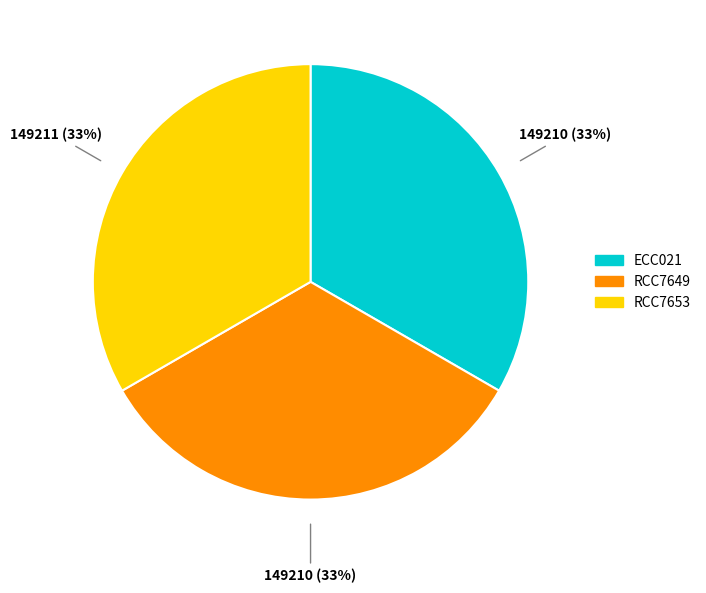

Is it true that ECC021 is 46% of the pie?

False